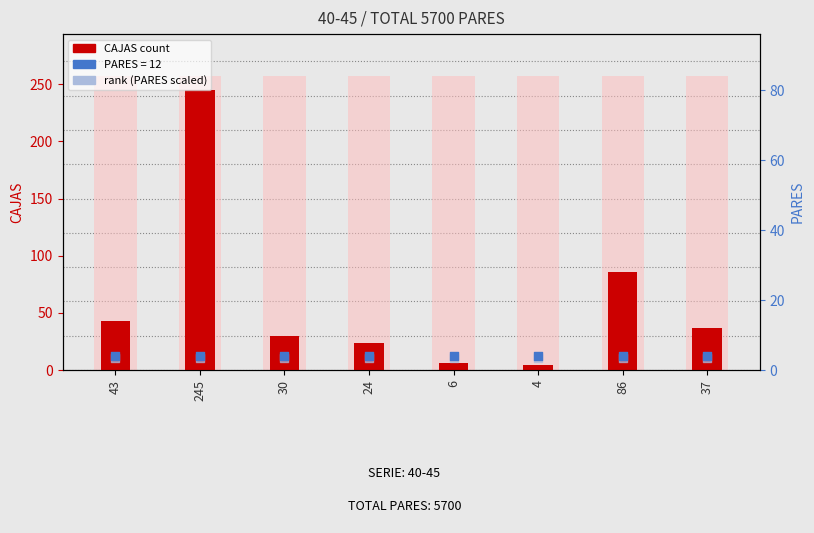

Which series has the largest total across all categories?

CAJAS